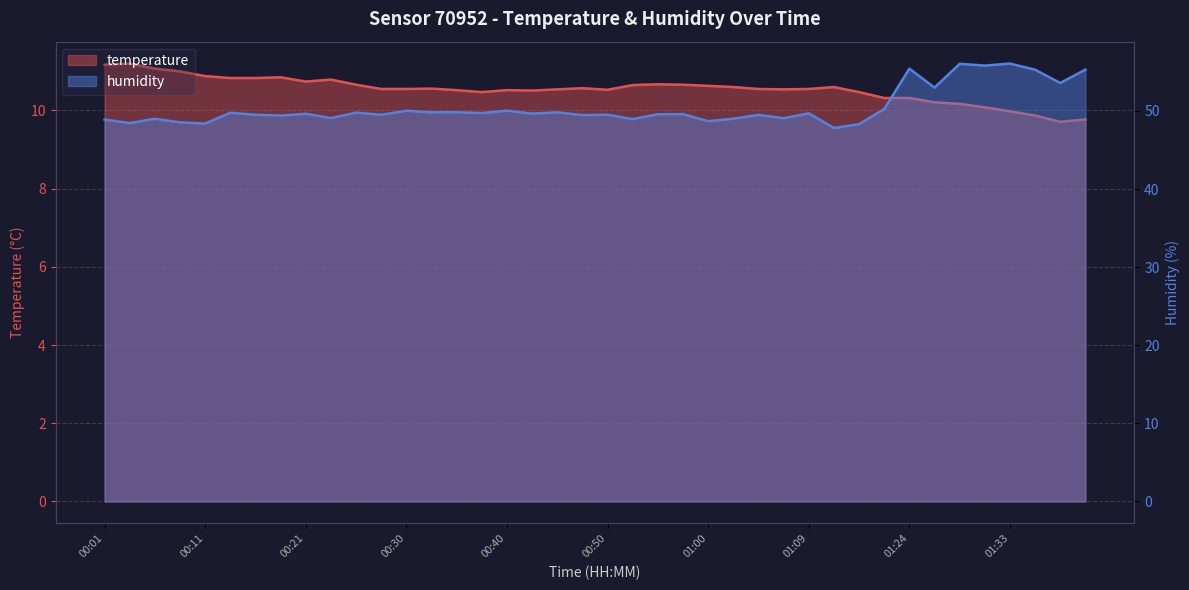

At which label is humidity closest to 51?

01:21